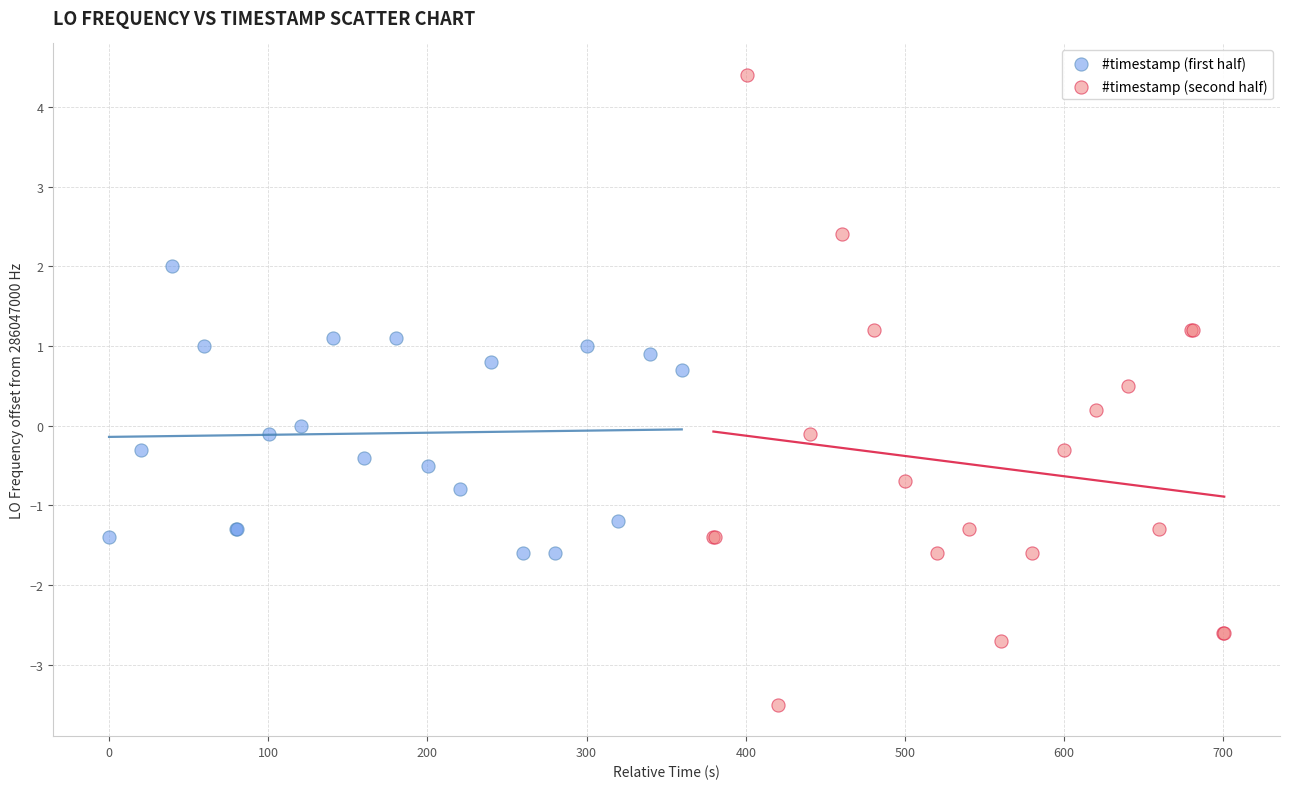

Which series reaches the minimum Y coordinate?

#timestamp (second half)